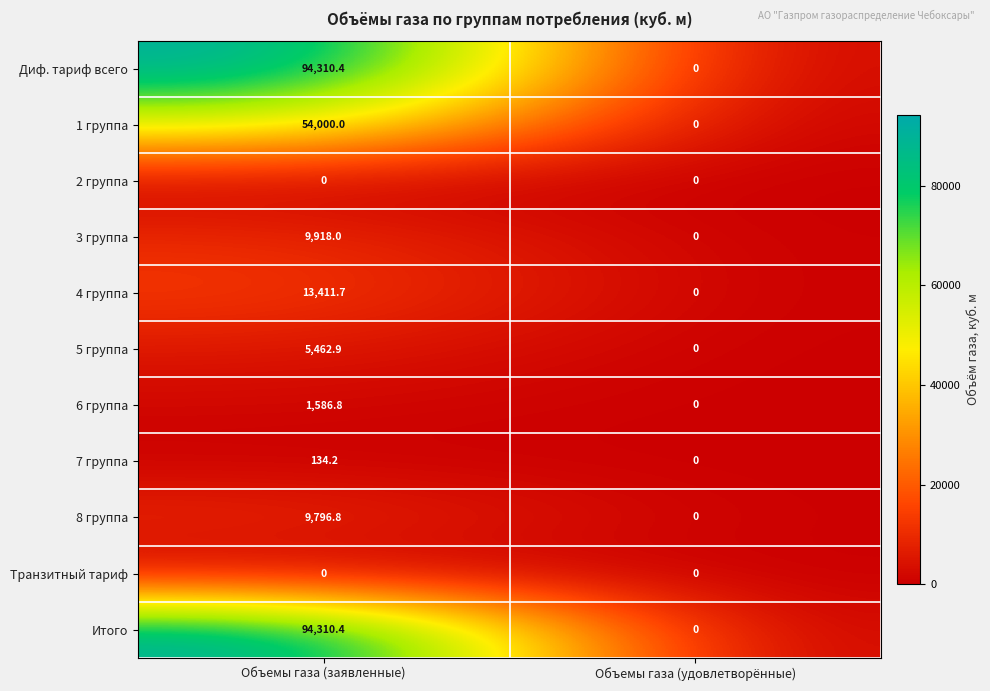

True or false: Диф. тариф всего has a value of 0.0 at Объемы газа (удовлетворённые).

True